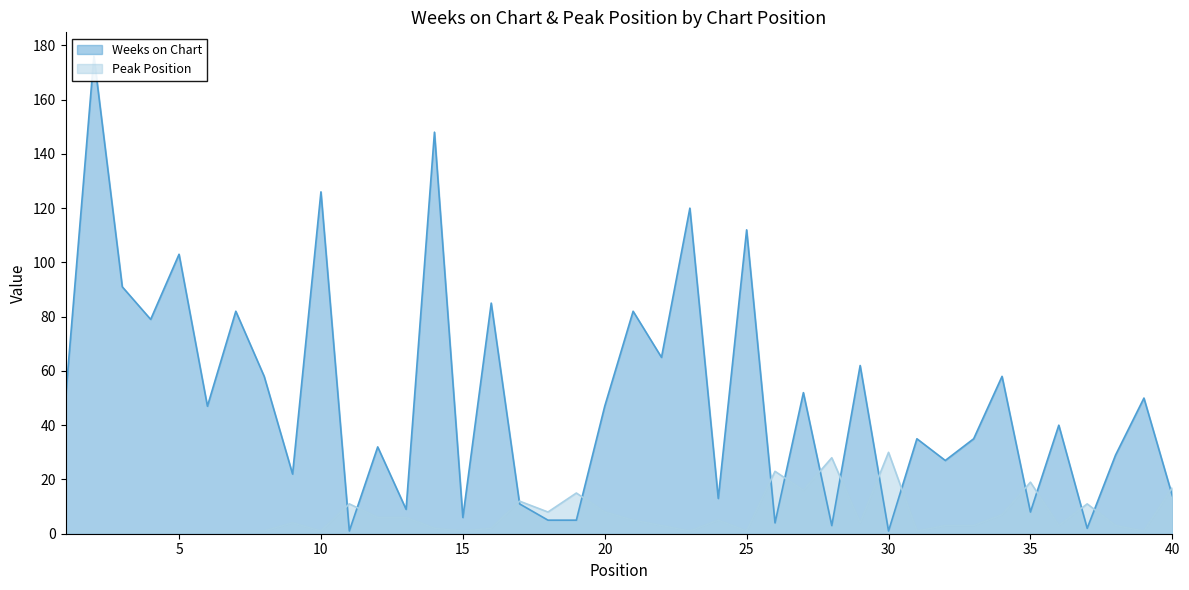

At how many categories does at least one series exceed 119?

4